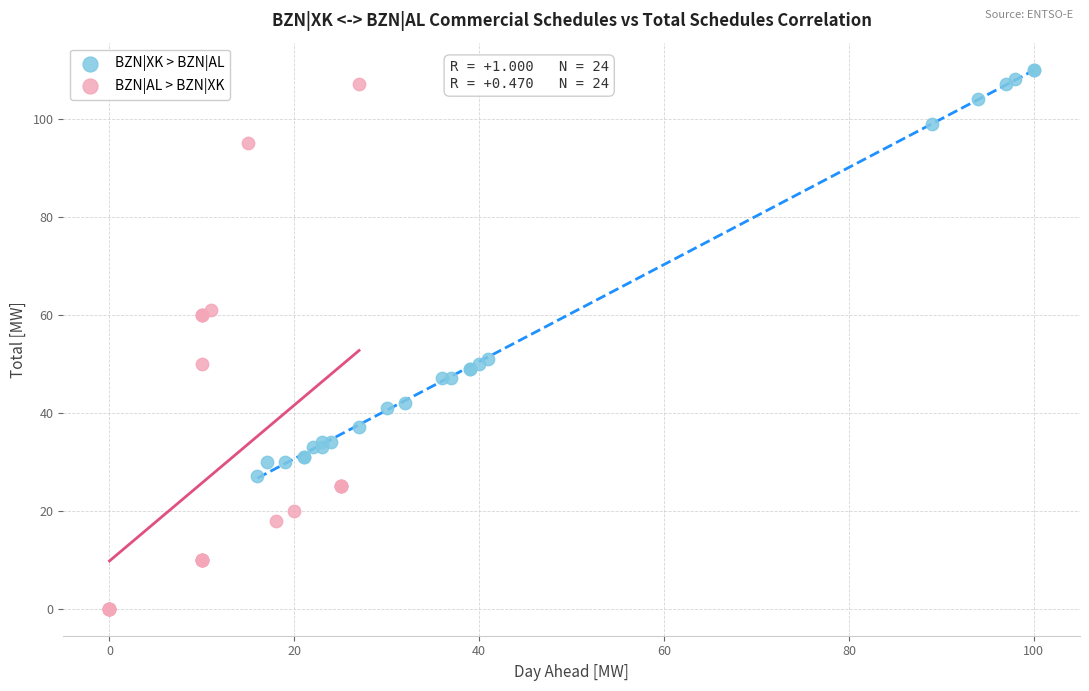

Which series contains the highest Y value?

BZN|XK > BZN|AL